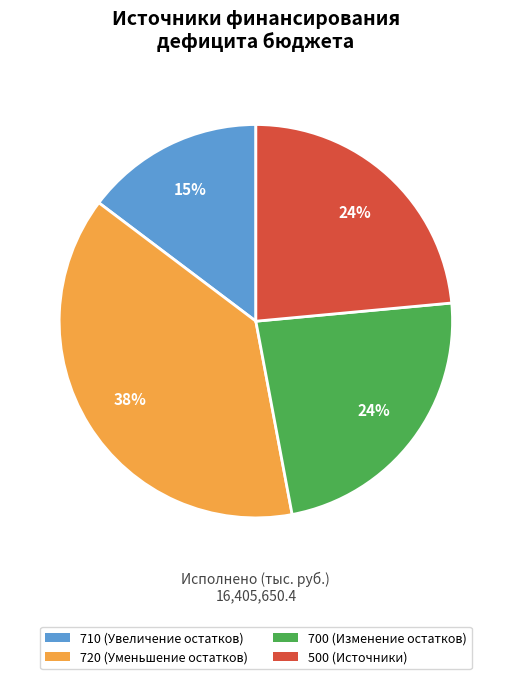

What is the ratio of the value at 720 (Уменьшение остатков) to the value at 500 (Источники)?

1.6